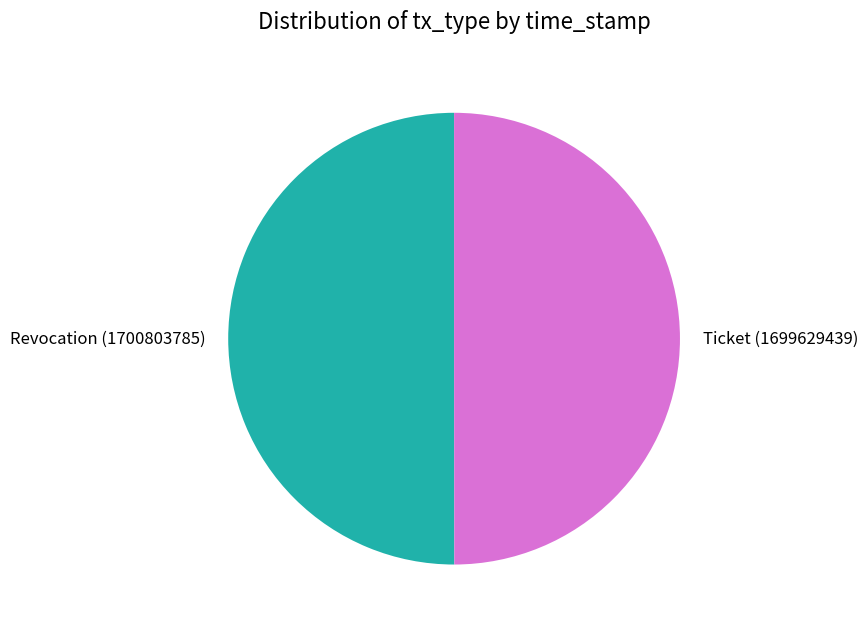

Is the sum of Revocation (1700803785) and Ticket (1699629439) greater than half?

Yes